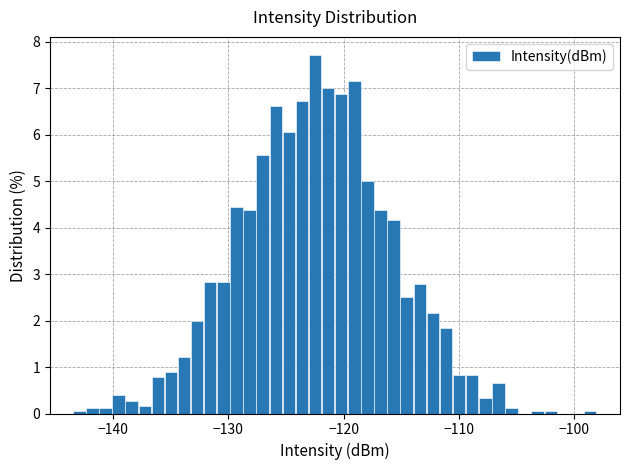

Around what value on the x-axis is the tallest bar? Give the approximate position of its centre, as read against the axis.

-122